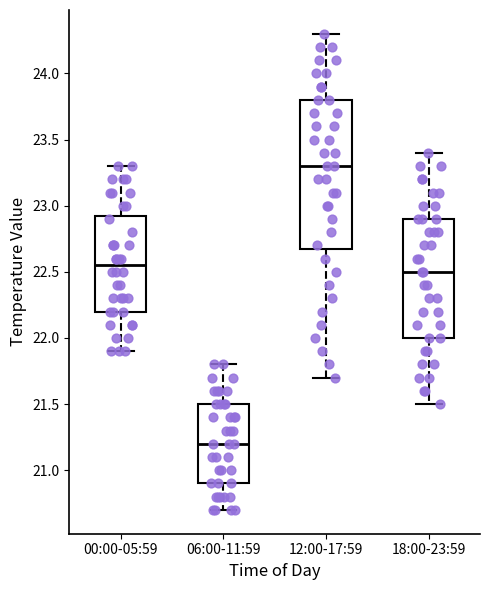

Which box has the highest median line?

12:00-17:59